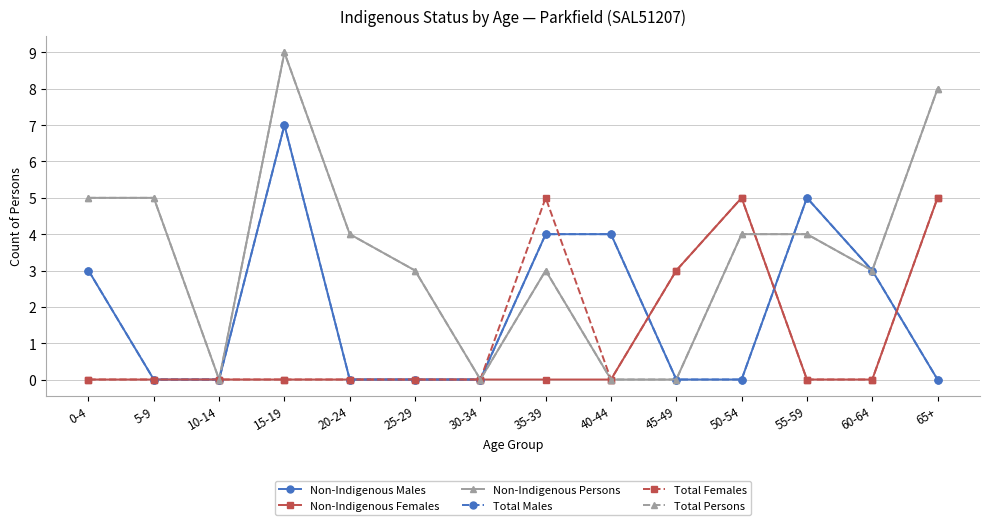

What is the label of the 13th point from the right?

5-9